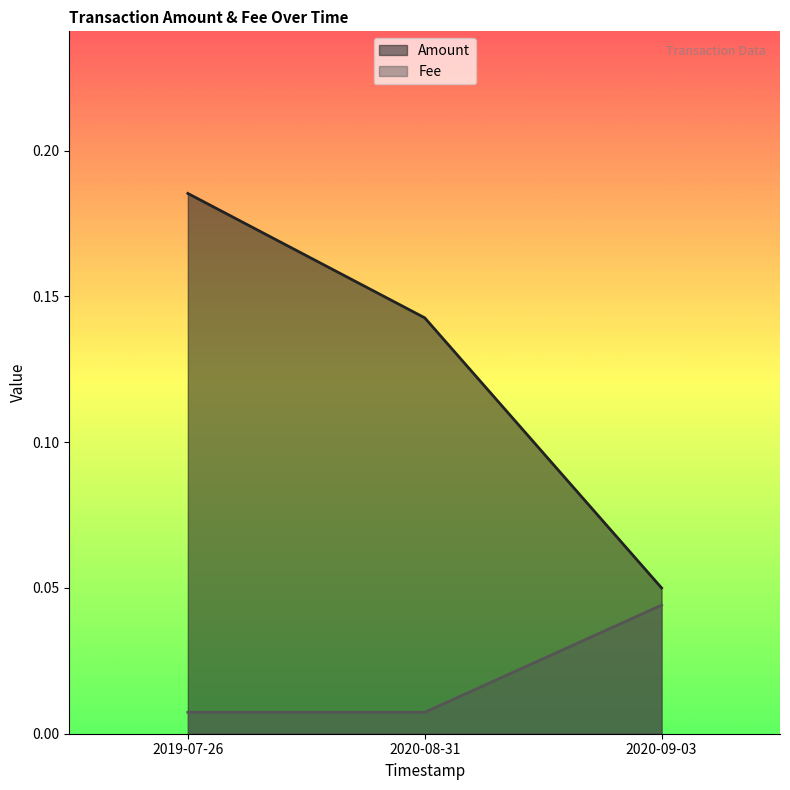

The Fee series shows 0.0 at 2019-07-26. True or false?

False